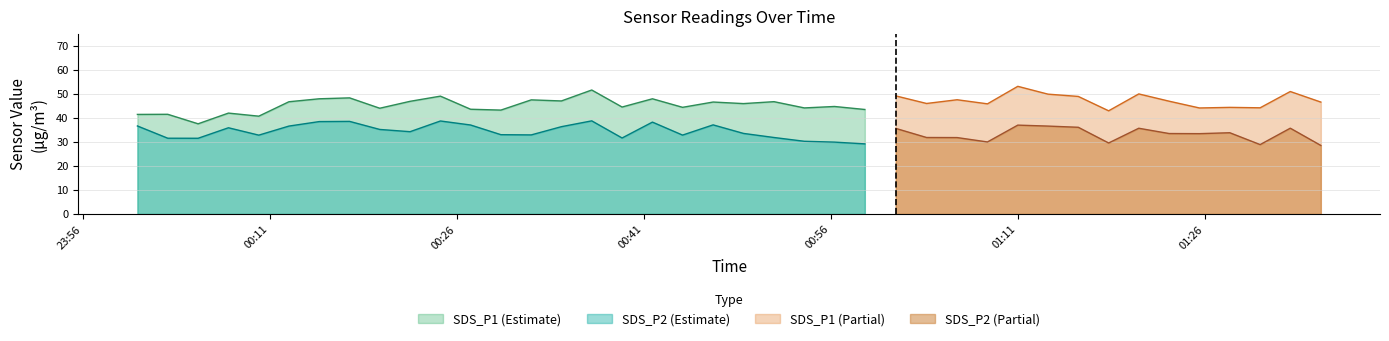

What is the total value across all series at 15?

191.3